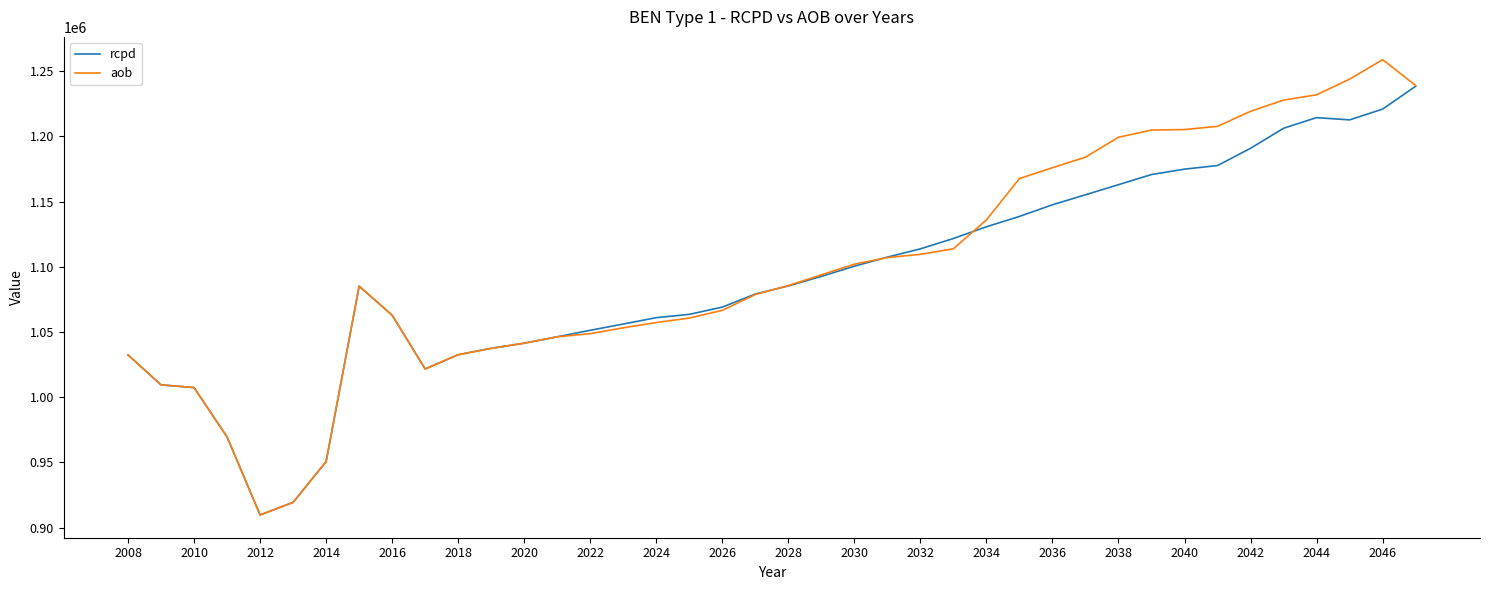

List the series in order of their peak value, highest first.

aob, rcpd